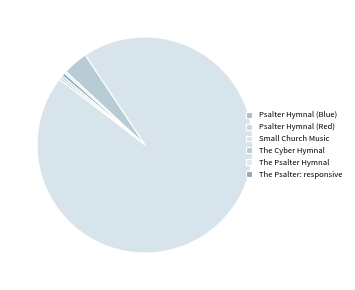

What is the smallest slice in the pie chart?

Psalter Hymnal (Blue)